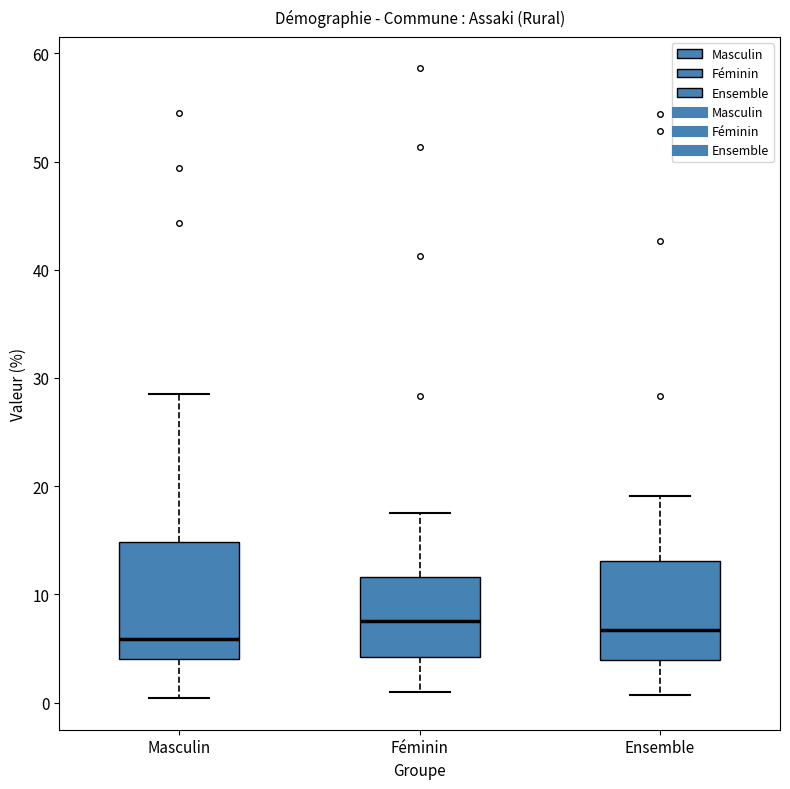

Comparing the boxes themselves (not the whiskers), which one is the tallest?

Masculin